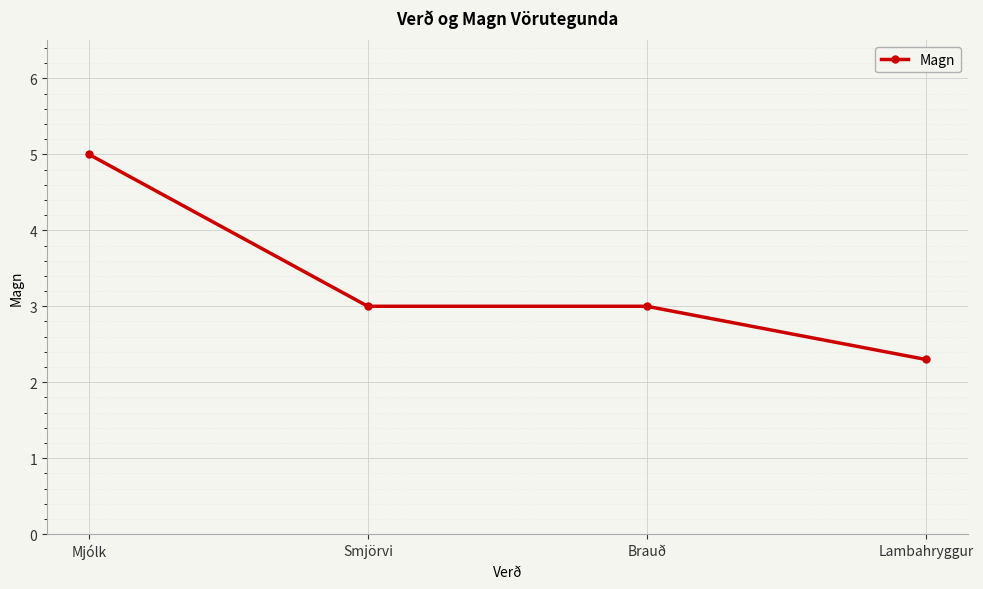

At which label does the data first exceed 3?

Mjólk